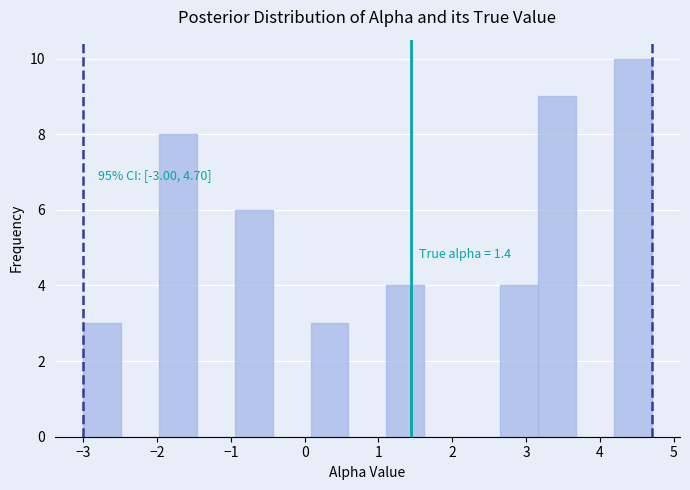

Which range on the x-axis has the tallest bar?

4.2 to 4.7